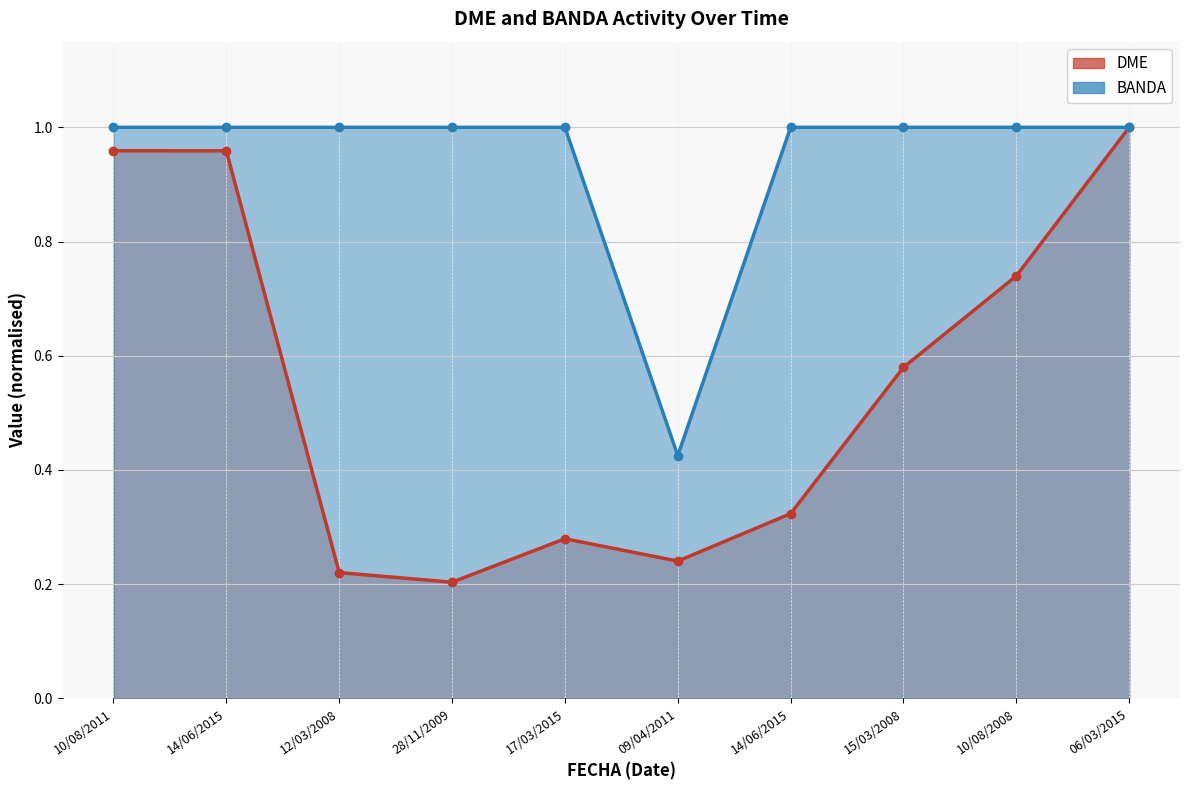

Rank the series by their maximum value, from highest to lowest.

DME, BANDA